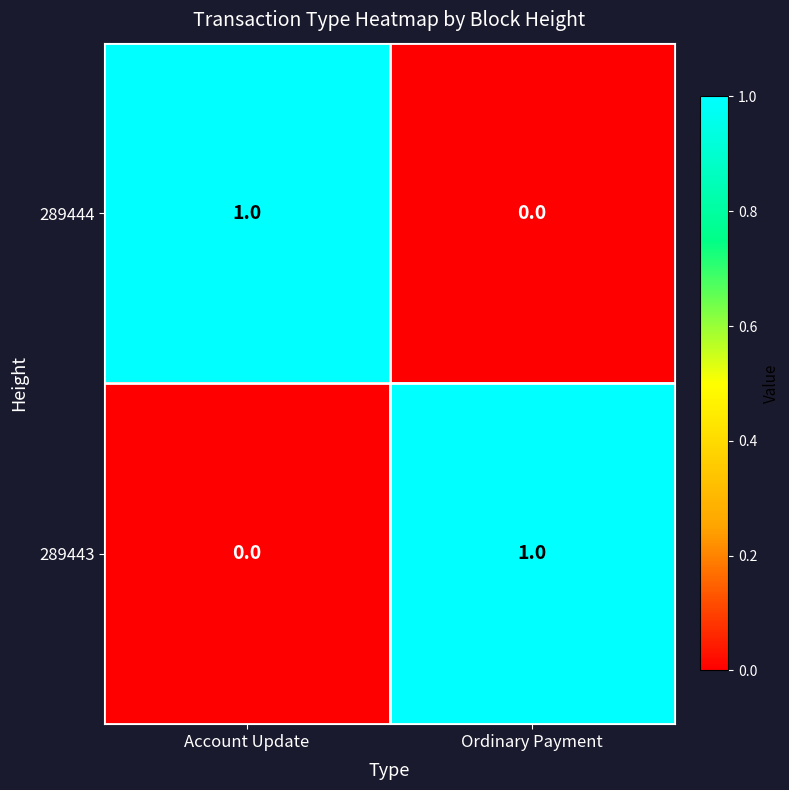

At which label is 289443 closest to 0?

Account Update